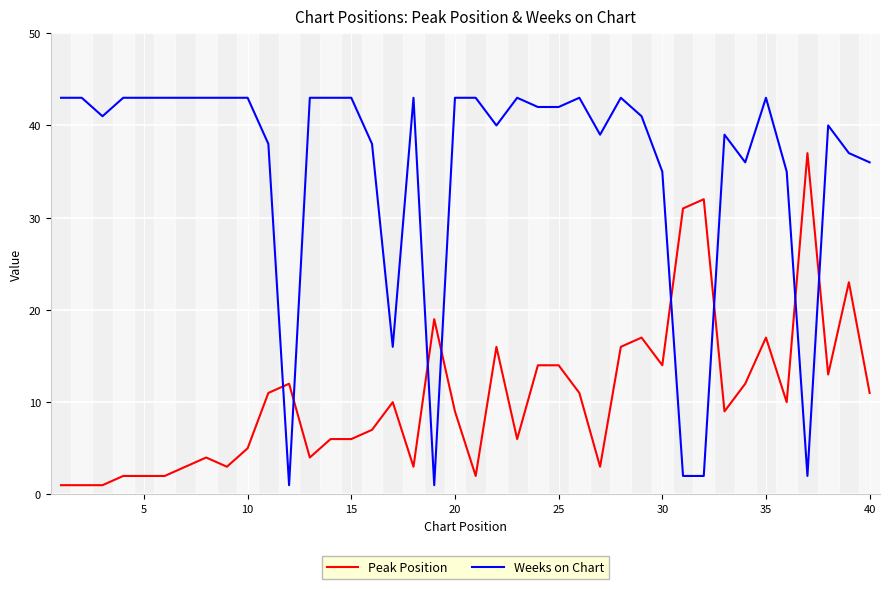

True or false: Weeks on Chart and Peak Position cross at least once.

True